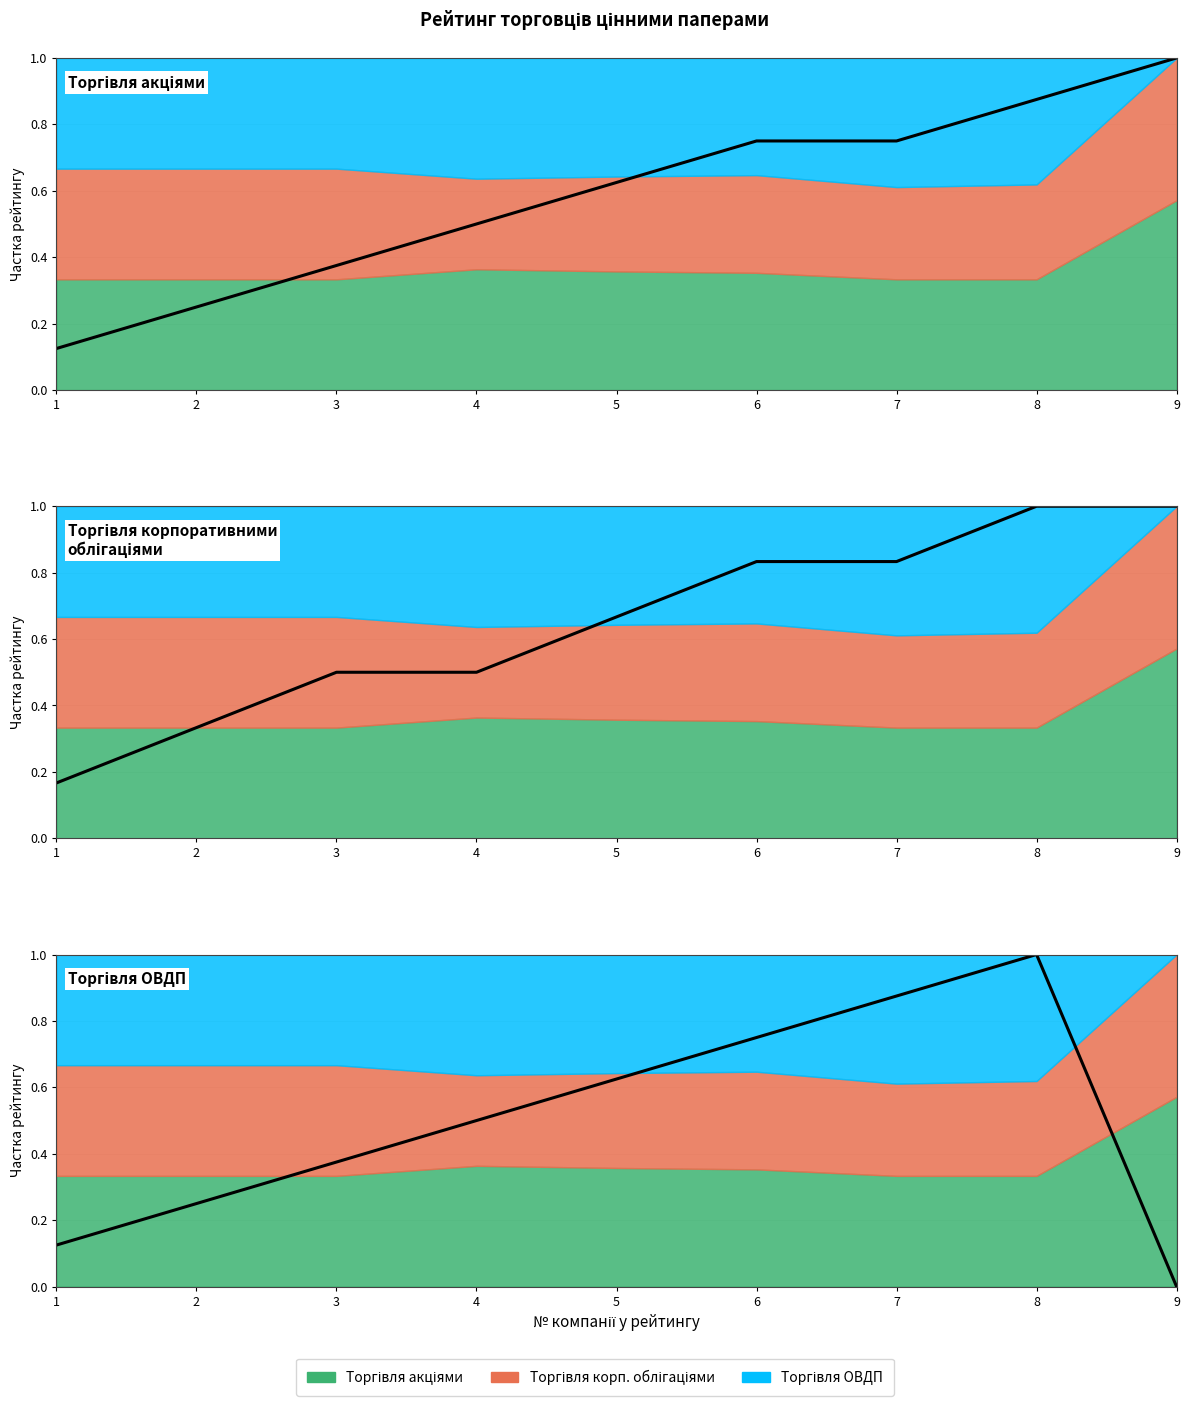

Reading left to right, what are all the values shown in this chart?

Торгівля акціями (норм.): 1=0.1	2=0.2	3=0.4	4=0.5	5=0.6	6=0.8	7=0.8	8=0.9	9=1.0
Торгівля корпоративними облігаціями (норм.): 1=0.2	2=0.3	3=0.5	4=0.5	5=0.7	6=0.8	7=0.8	8=1.0	9=1.0
Торгівля ОВДП (норм.): 1=0.1	2=0.2	3=0.4	4=0.5	5=0.6	6=0.8	7=0.9	8=1.0	9=0.0